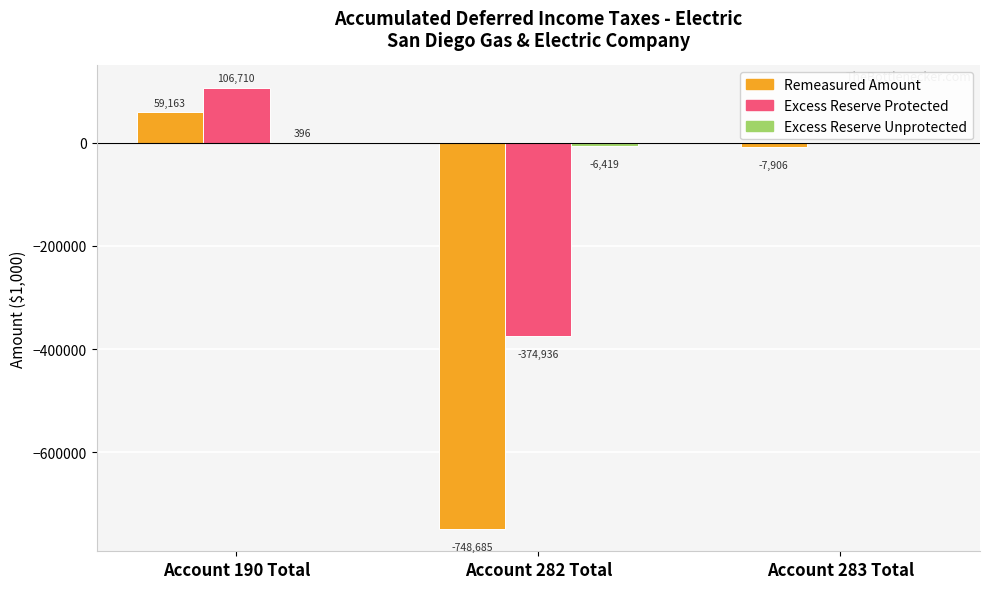

Count the number of data series in this chart.

3